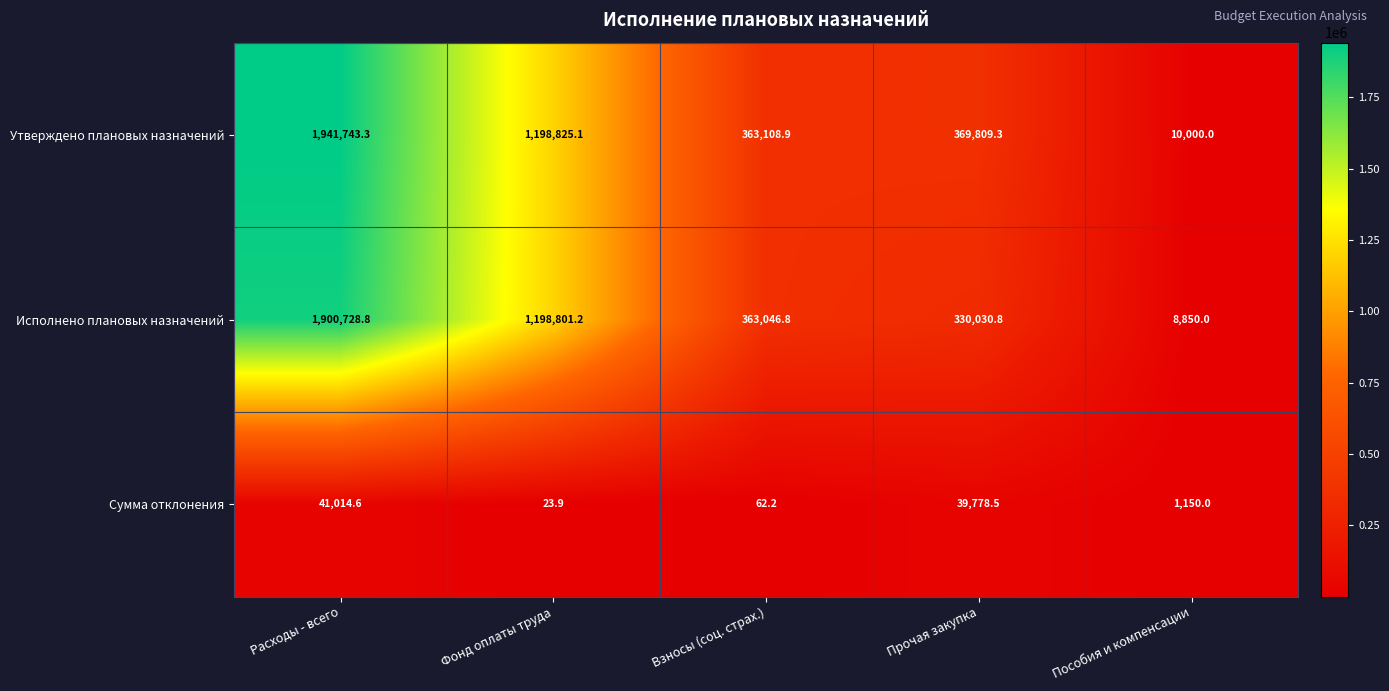

True or false: Утверждено плановых назначений has a value of 216838.1 at Прочая закупка.

False